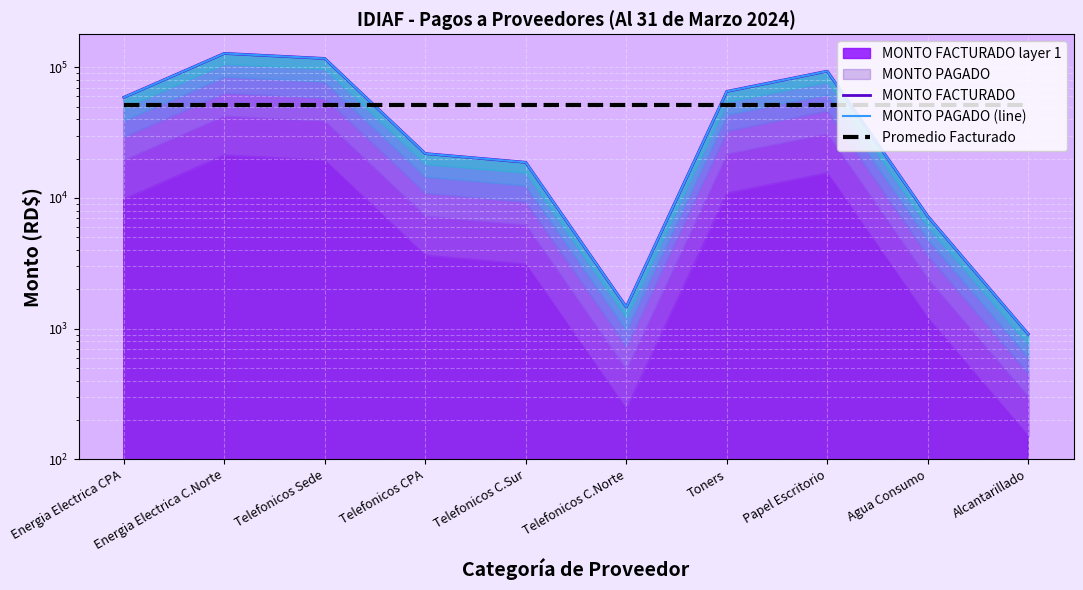

At which label does MONTO PAGADO (line) reach its minimum?

Alcantarillado